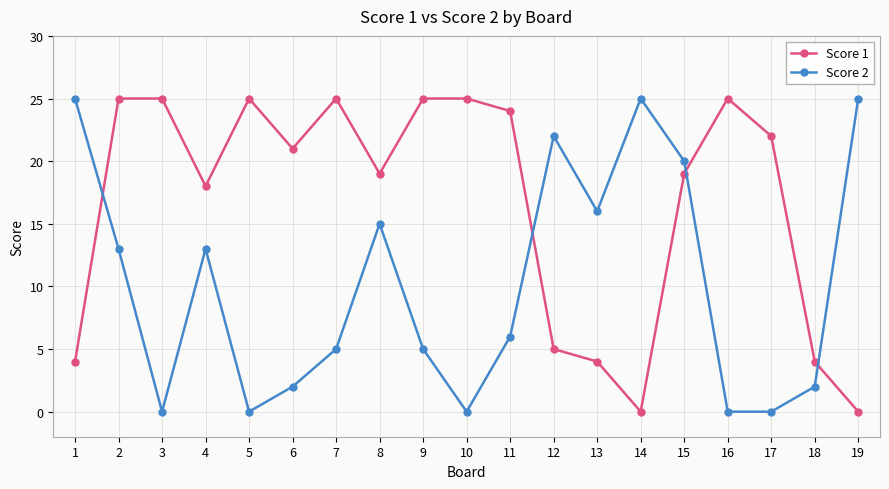

How many lines are shown in the chart?

2